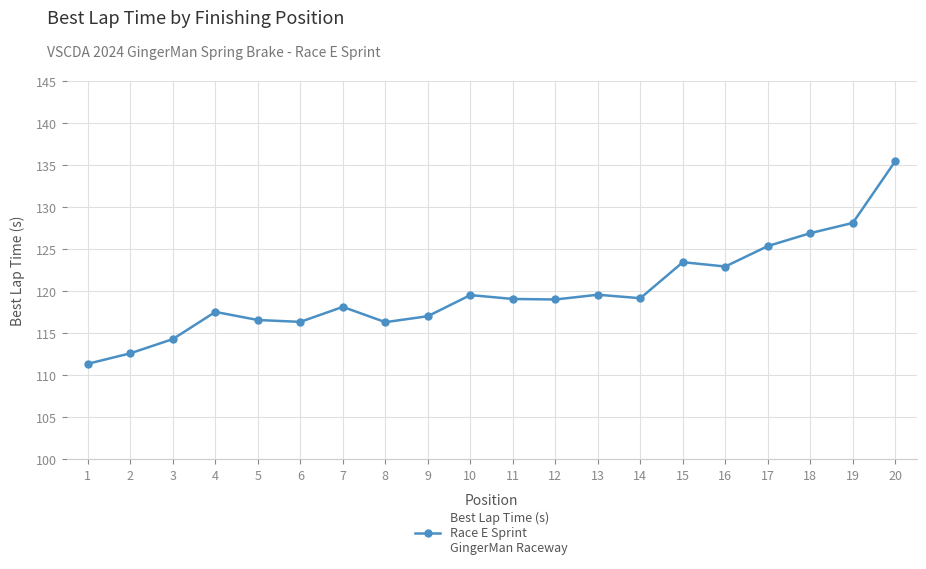

What is the approximate value at 2?

112.6